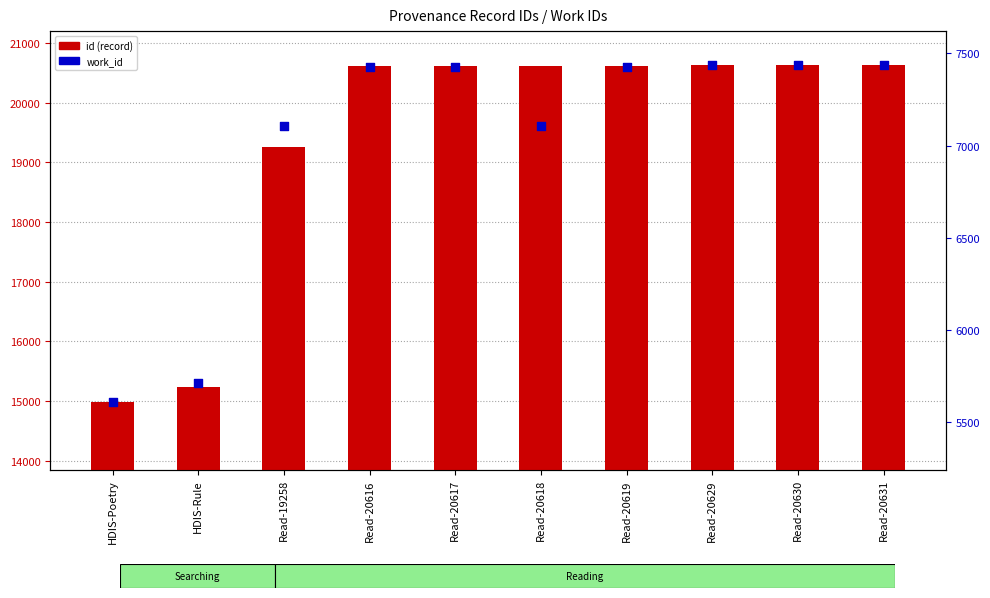

At which category is the sum across all series the highest?

Read-20631